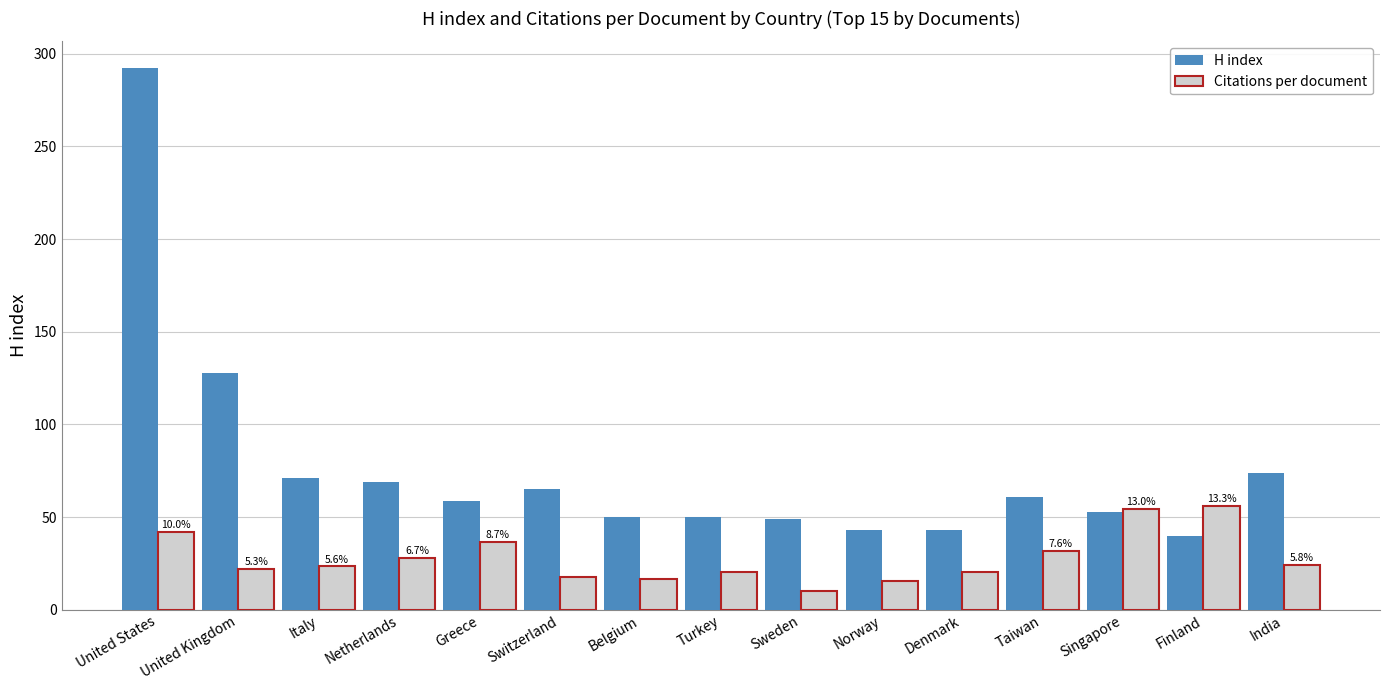

Which series has the largest range (max minus min)?

H index